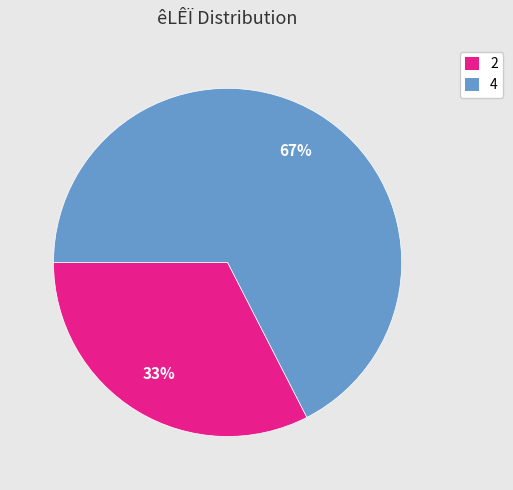

Is there any slice that represents more than half of the pie?

Yes